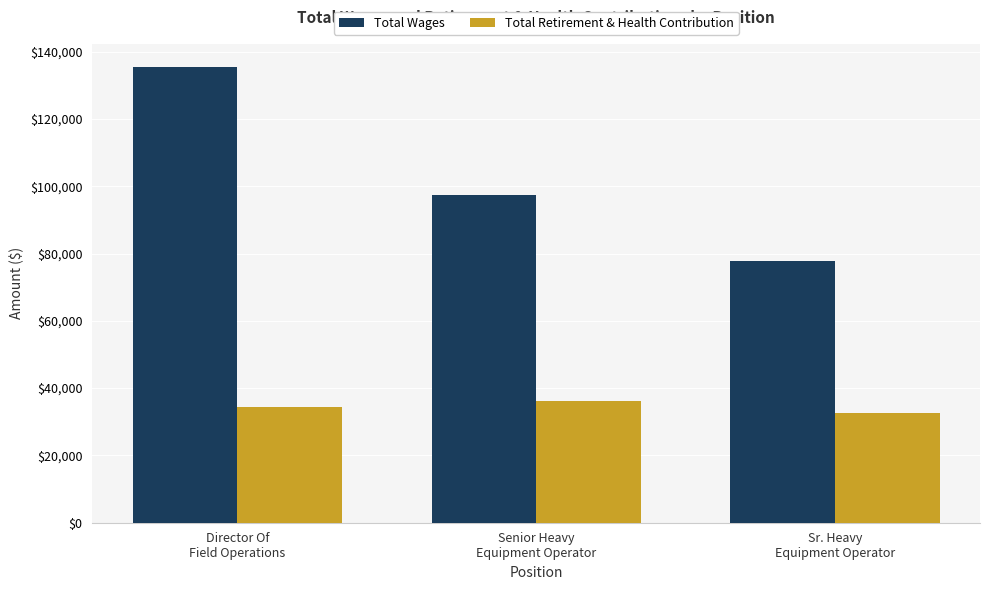

At how many categories does at least one series exceed 114716?

1